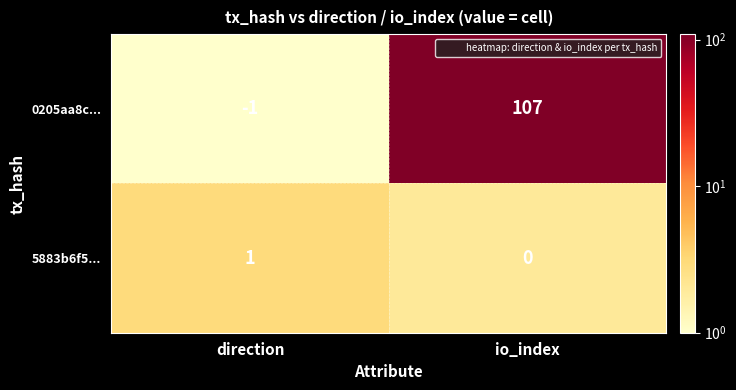

The value of 5883b6f5... at direction is 1. True or false?

True